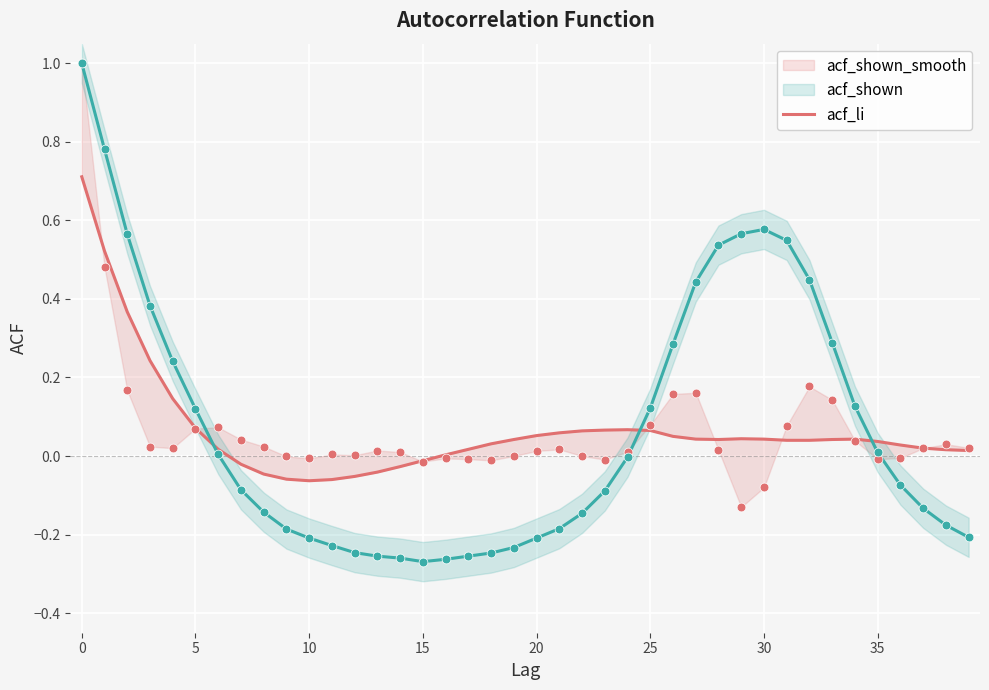

Which series has the largest total across all categories?

acf_li